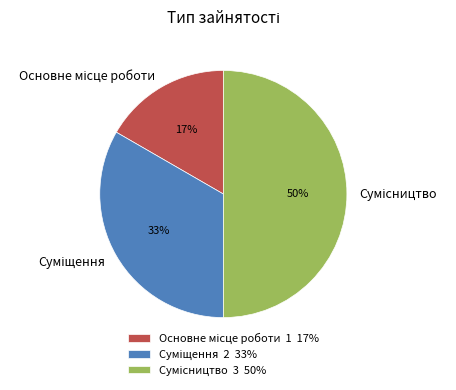

To the nearest percent, what is the difference between the largest and smallest slice percentages?

33%